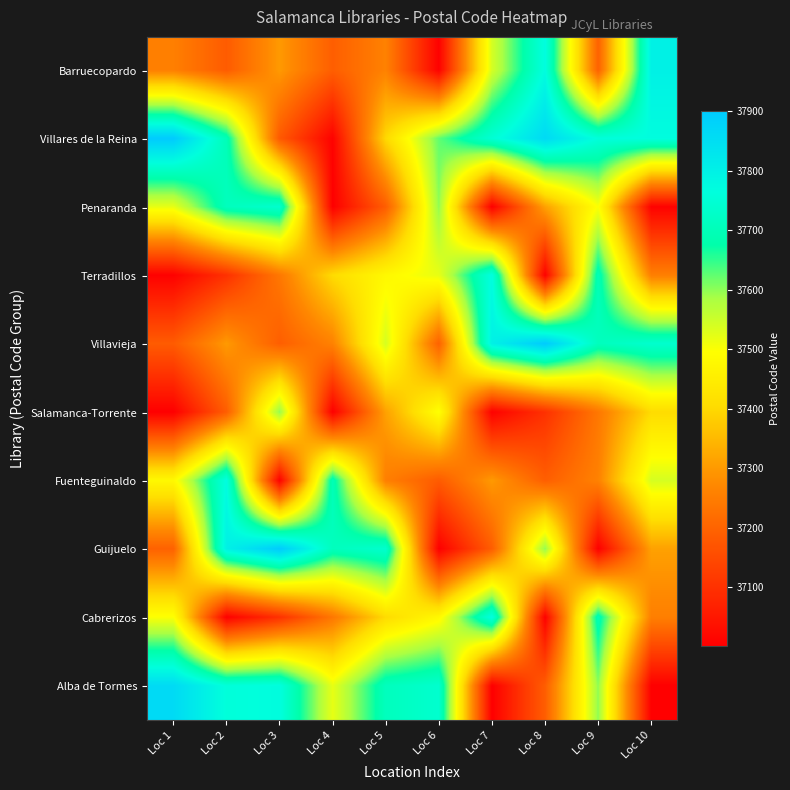

Reading left to right, list all the values displayed in this chart.

Barruecopardo: Loc 1=37255	Loc 2=37184	Loc 3=37300	Loc 4=37190	Loc 5=37260	Loc 6=37005	Loc 7=37540	Loc 8=37770	Loc 9=37196	Loc 10=37800
Villares de la Reina: Loc 1=37900	Loc 2=37700	Loc 3=37180	Loc 4=37007	Loc 5=37400	Loc 6=37624	Loc 7=37750	Loc 8=37860	Loc 9=37760	Loc 10=37768
Penaranda: Loc 1=37521	Loc 2=37710	Loc 3=37740	Loc 4=37002	Loc 5=37188	Loc 6=37600	Loc 7=37003	Loc 8=37312	Loc 9=37500	Loc 10=37007
Terradillos: Loc 1=37006	Loc 2=37100	Loc 3=37240	Loc 4=37405	Loc 5=37480	Loc 6=37521	Loc 7=37770	Loc 8=37005	Loc 9=37700	Loc 10=37255
Villavieja: Loc 1=37184	Loc 2=37300	Loc 3=37190	Loc 4=37260	Loc 5=37540	Loc 6=37196	Loc 7=37800	Loc 8=37900	Loc 9=37710	Loc 10=37740
Salamanca-Torrente: Loc 1=37002	Loc 2=37188	Loc 3=37600	Loc 4=37003	Loc 5=37312	Loc 6=37500	Loc 7=37006	Loc 8=37100	Loc 9=37240	Loc 10=37405
Fuenteguinaldo: Loc 1=37480	Loc 2=37770	Loc 3=37005	Loc 4=37700	Loc 5=37255	Loc 6=37184	Loc 7=37300	Loc 8=37190	Loc 9=37260	Loc 10=37540
Guijuelo: Loc 1=37196	Loc 2=37800	Loc 3=37900	Loc 4=37710	Loc 5=37740	Loc 6=37002	Loc 7=37188	Loc 8=37600	Loc 9=37003	Loc 10=37312
Cabrerizos: Loc 1=37500	Loc 2=37006	Loc 3=37100	Loc 4=37240	Loc 5=37405	Loc 6=37480	Loc 7=37770	Loc 8=37005	Loc 9=37700	Loc 10=37255
Alba de Tormes: Loc 1=37860	Loc 2=37760	Loc 3=37768	Loc 4=37521	Loc 5=37710	Loc 6=37740	Loc 7=37002	Loc 8=37188	Loc 9=37600	Loc 10=37003